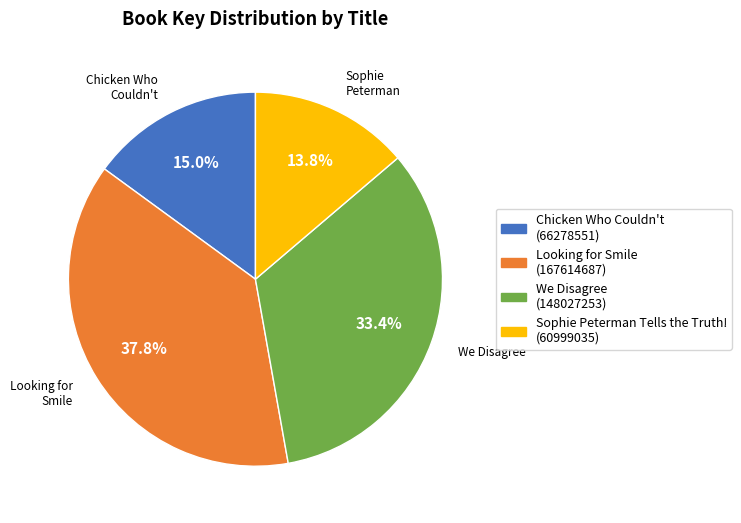

How many segments does this pie chart have?

4